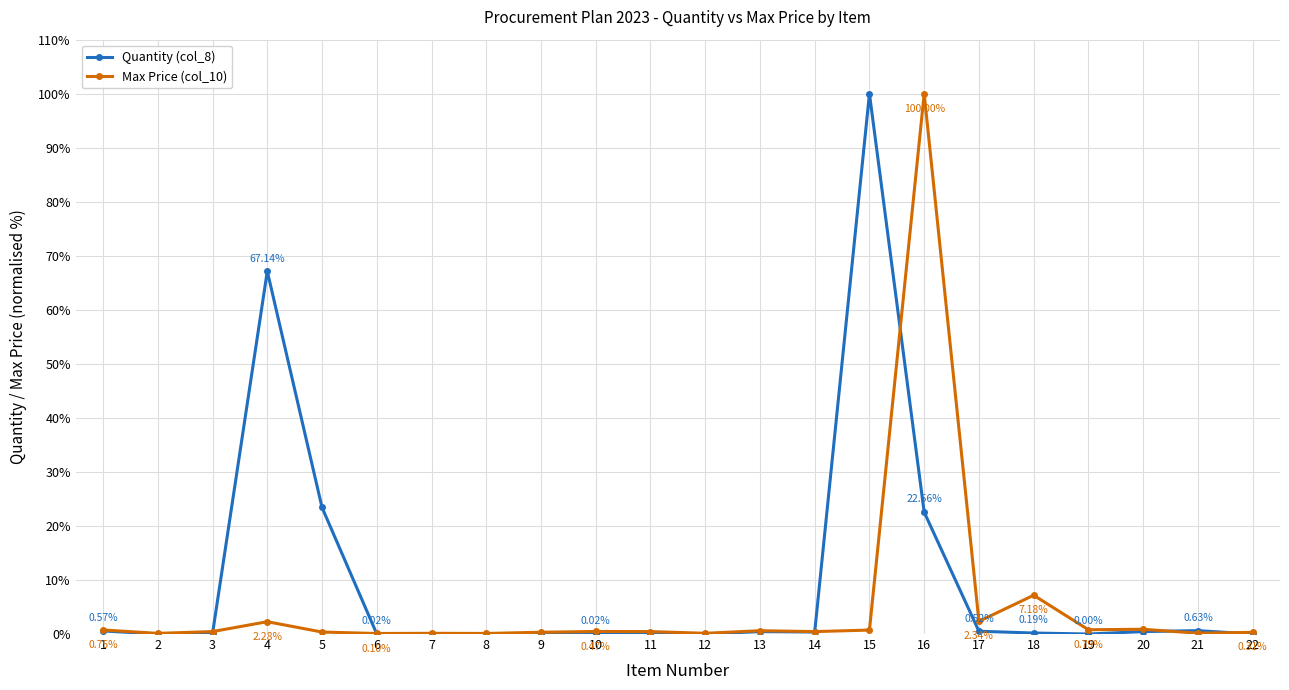

True or false: Max Price (col_10) has more than 1 interior local peaks.

True